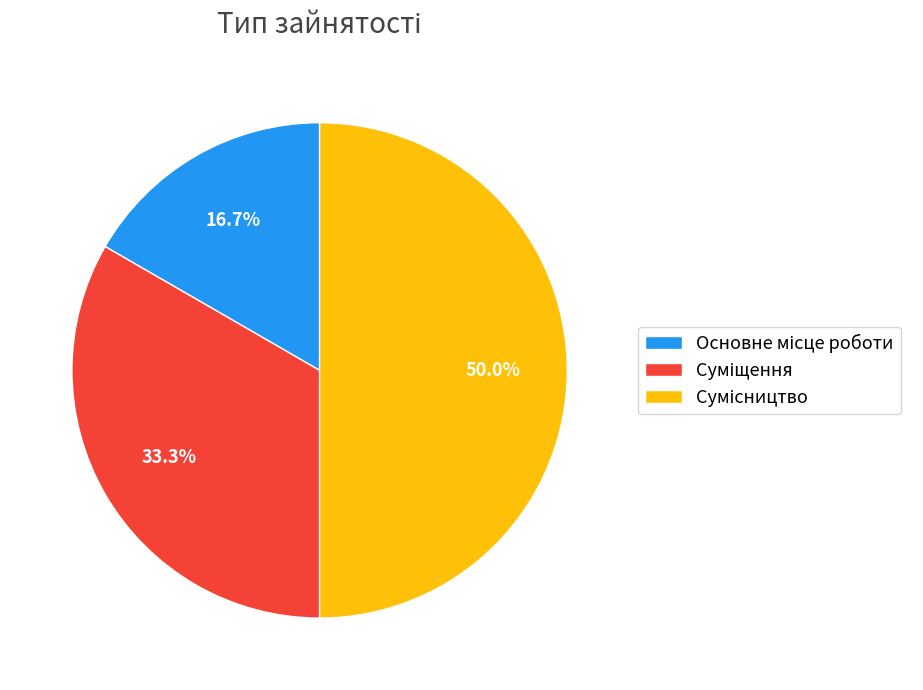

To the nearest percent, what is the difference between the Суміщення and Сумісництво slice percentages?

17%